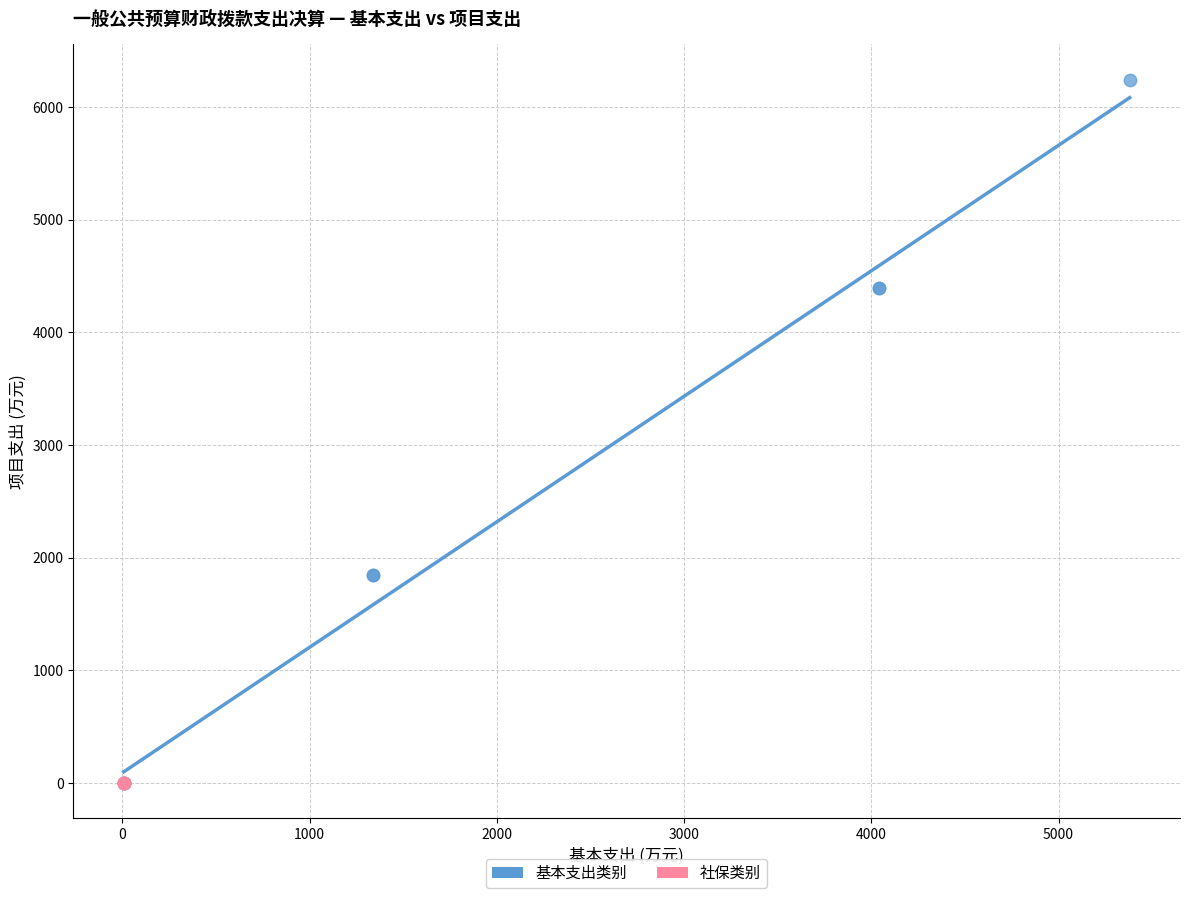

Which series contains the highest Y value?

基本支出类别